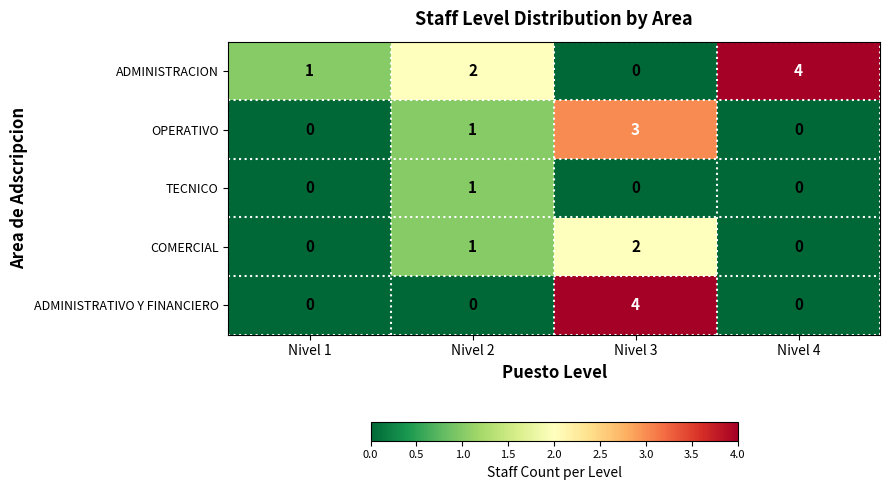

Is it true that TECNICO equals 1 at Nivel 2?

True